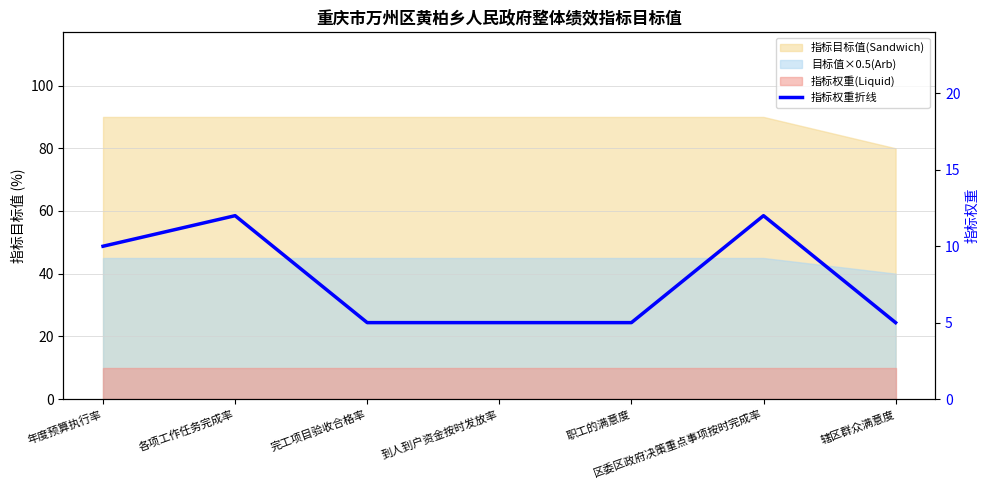

What is the minimum value shown in the chart?

5